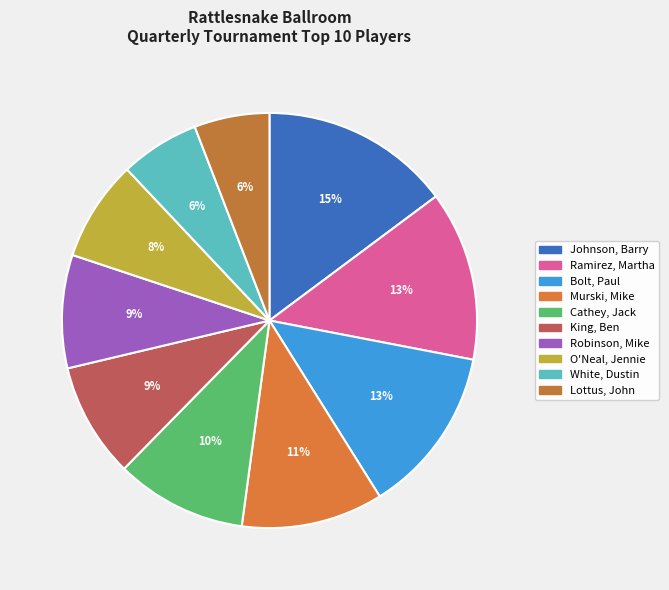

Which has a higher value, White, Dustin or Robinson, Mike?

Robinson, Mike